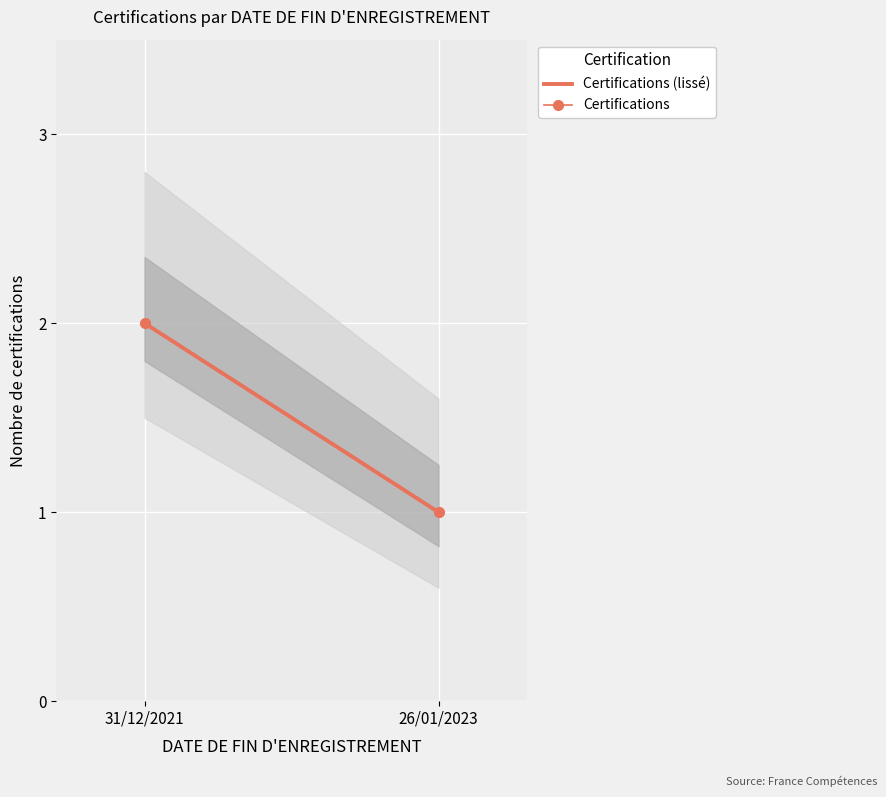

Count the number of categories in the chart.

2